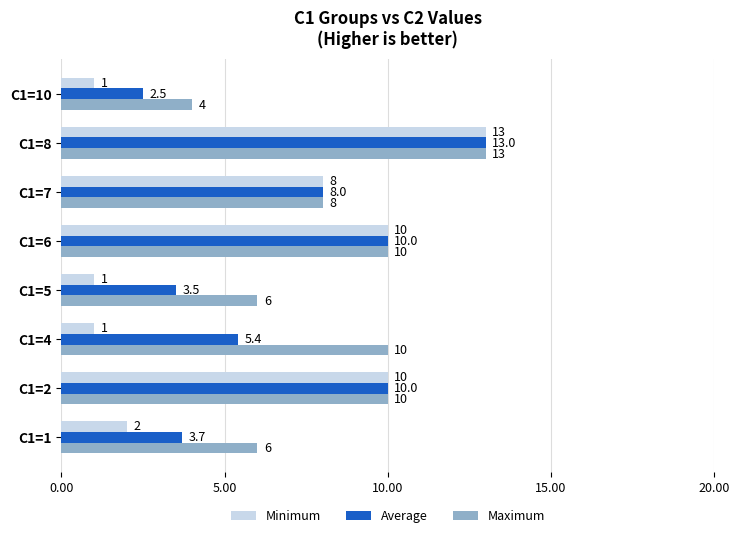

Is it true that Average equals 7.7 at C1=4?

False